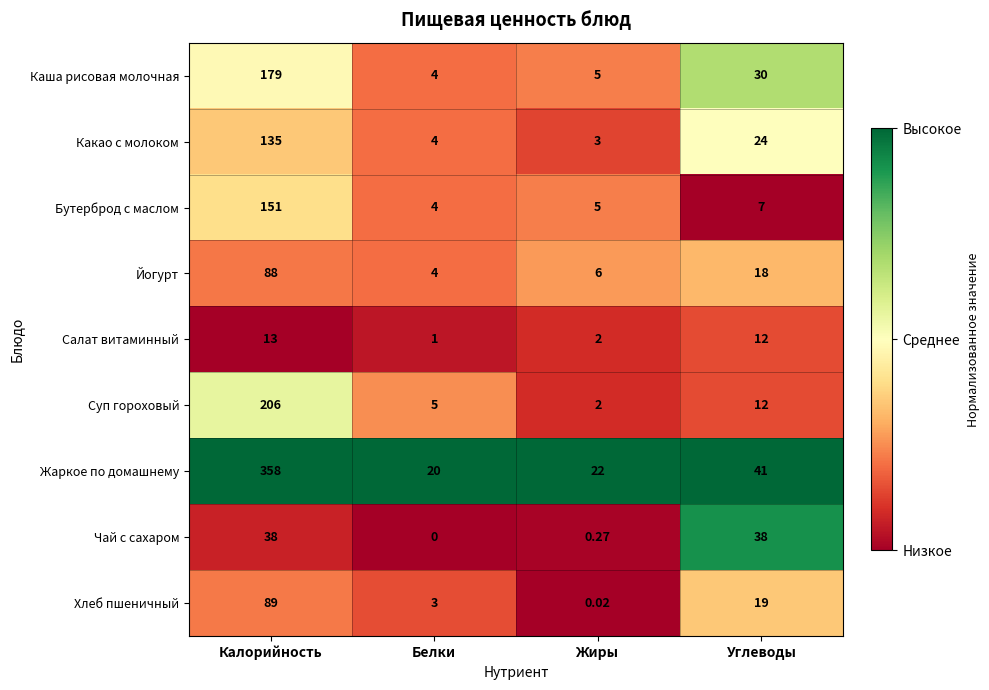

Which category has the lowest value in the Салат витаминный series?

Белки